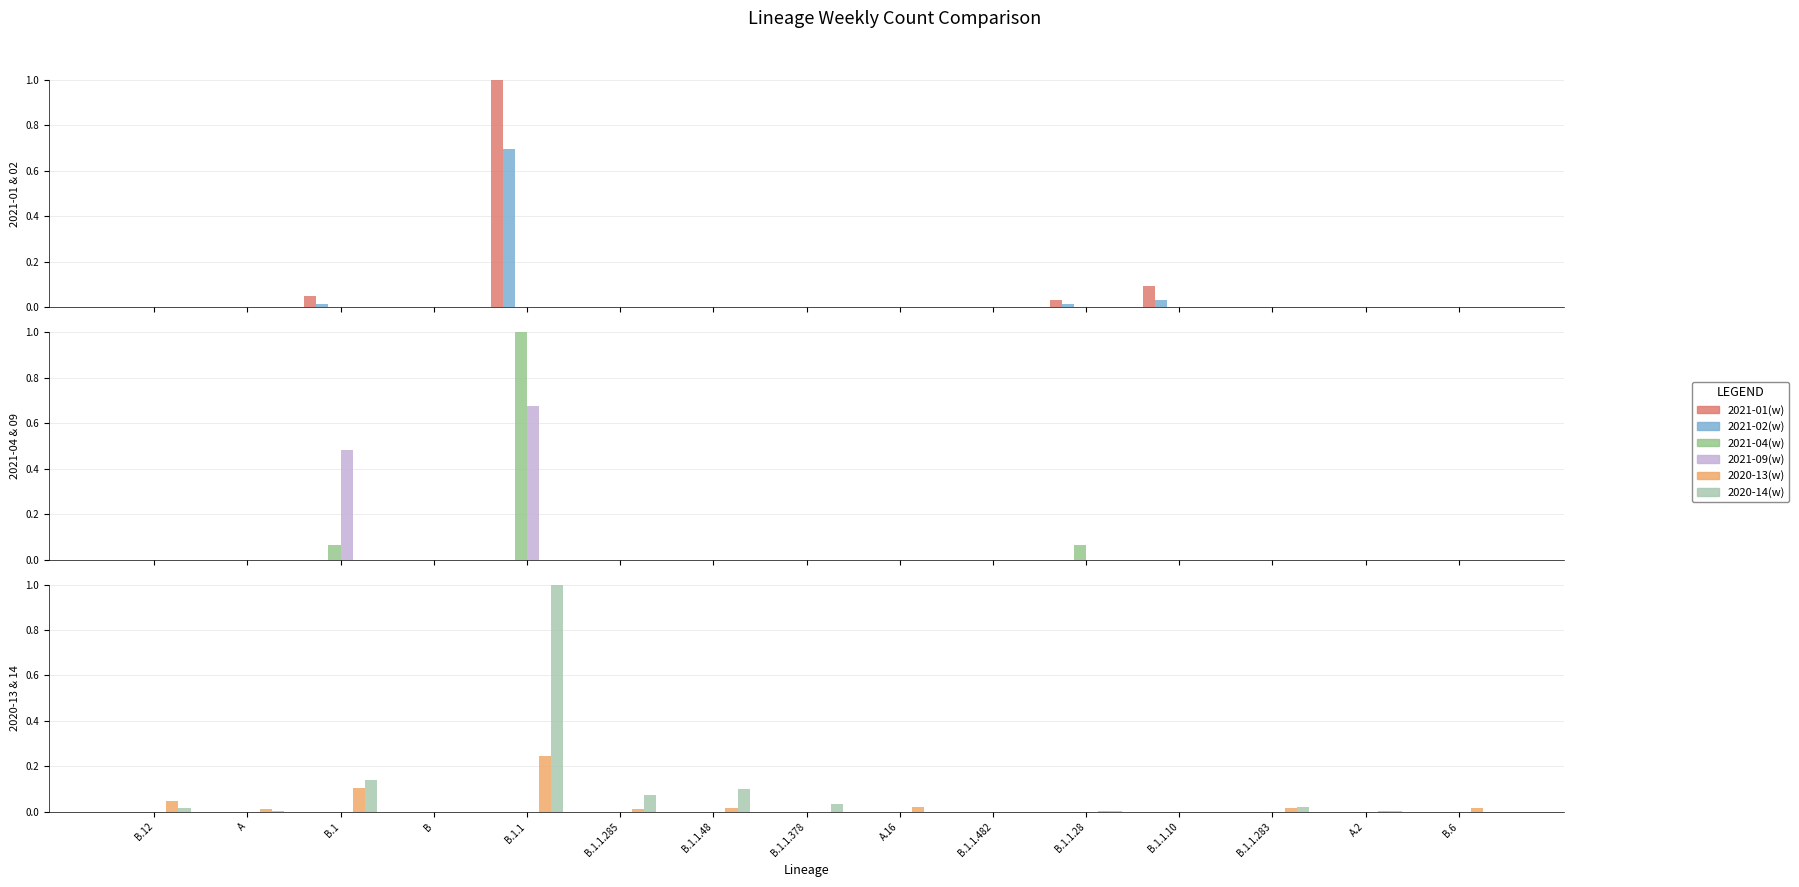

What is the label of the 9th bar from the left?

A.16